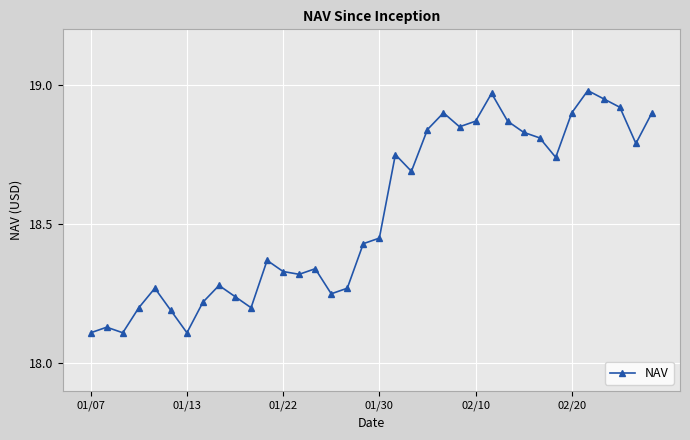

What is the difference between the maximum and minimum values?

0.9